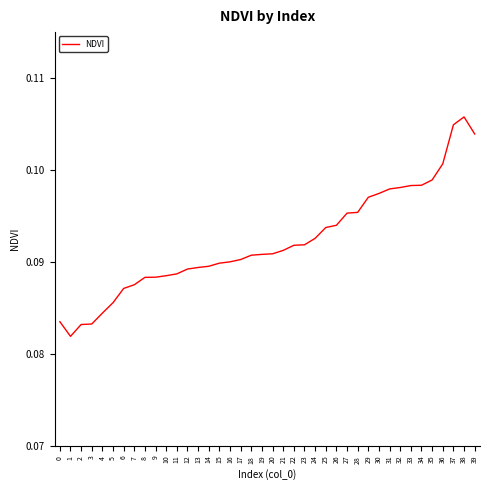

Is it true that the value at 21 is 0.2?

False